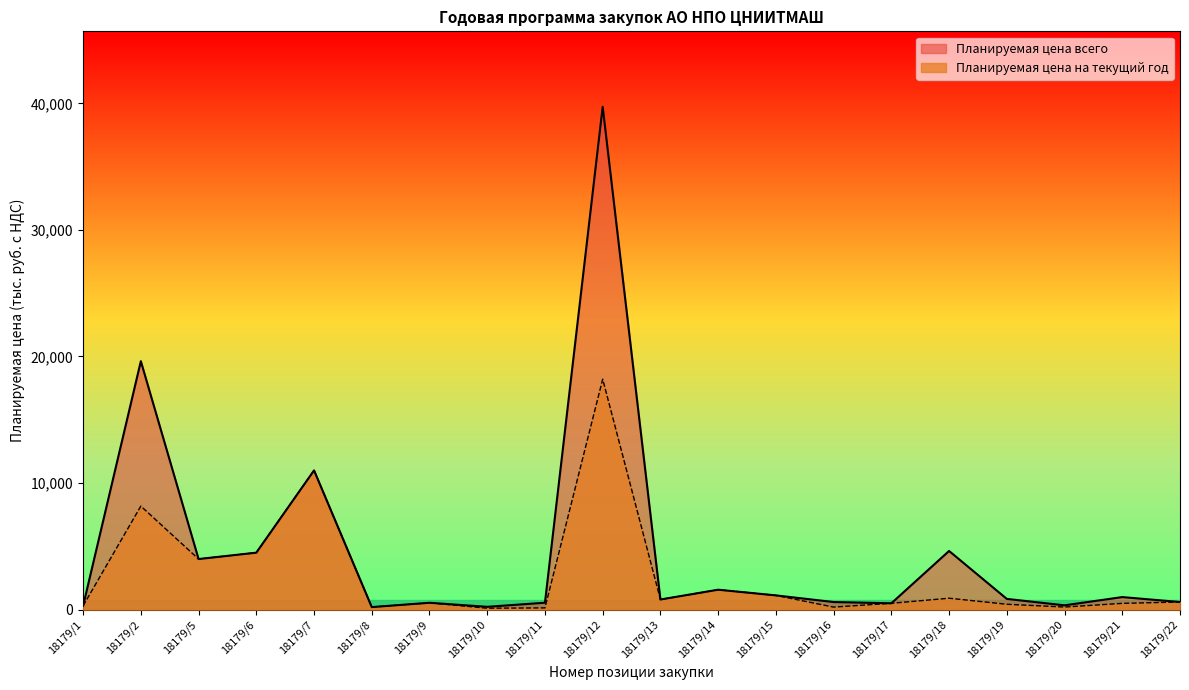

At which label is Планируемая цена всего (тыс. руб.) closest to 19964?

18179/2